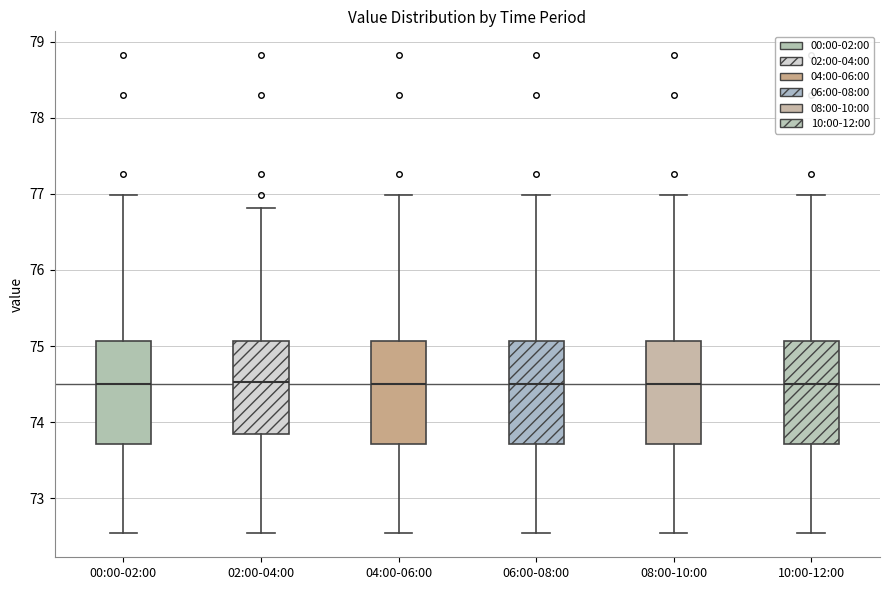

Reading left to right, read every box against the y-axis: the position of its median line, the range the box covers, and the ends of its whiskers. The values are not printed on the chart, so give them approximately, as read against the axis.

00:00-02:00: median 74.5, box 73.7 to 75.1, whiskers 72.5 to 77.0
02:00-04:00: median 74.5, box 73.9 to 75.1, whiskers 72.5 to 76.8
04:00-06:00: median 74.5, box 73.7 to 75.1, whiskers 72.5 to 77.0
06:00-08:00: median 74.5, box 73.7 to 75.1, whiskers 72.5 to 77.0
08:00-10:00: median 74.5, box 73.7 to 75.1, whiskers 72.5 to 77.0
10:00-12:00: median 74.5, box 73.7 to 75.1, whiskers 72.5 to 77.0